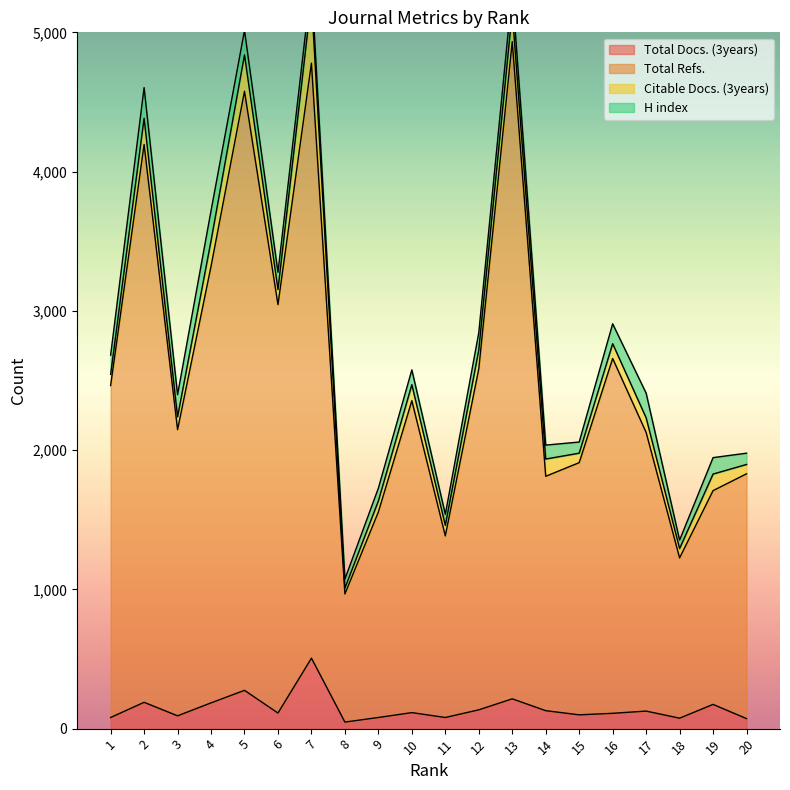

How many data points in Total Refs. are above 2355?

9